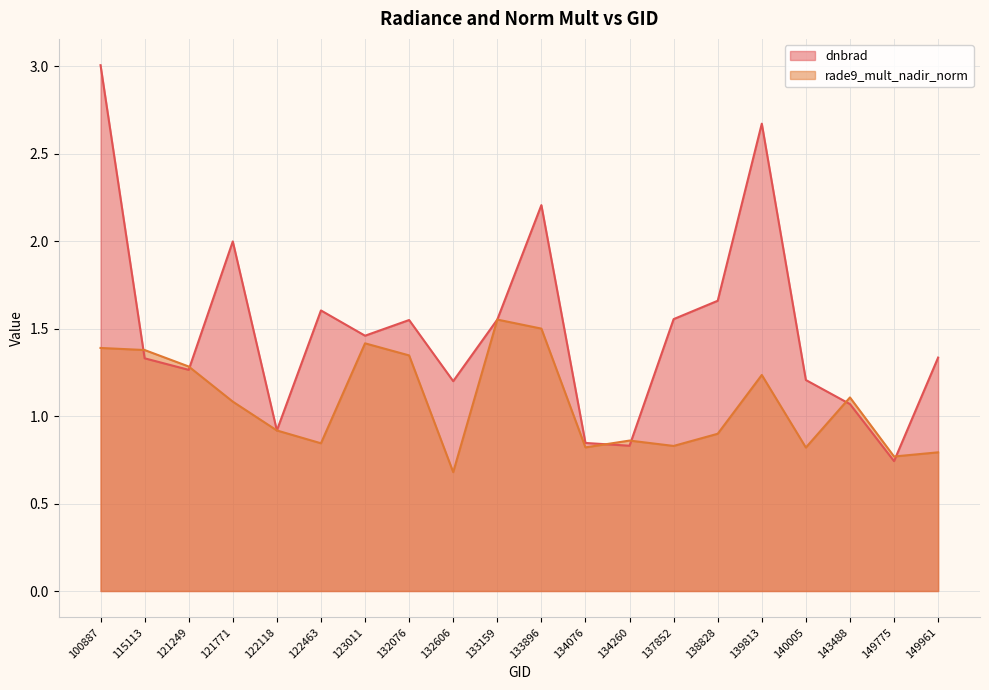

At which label does dnbrad reach its peak?

100887